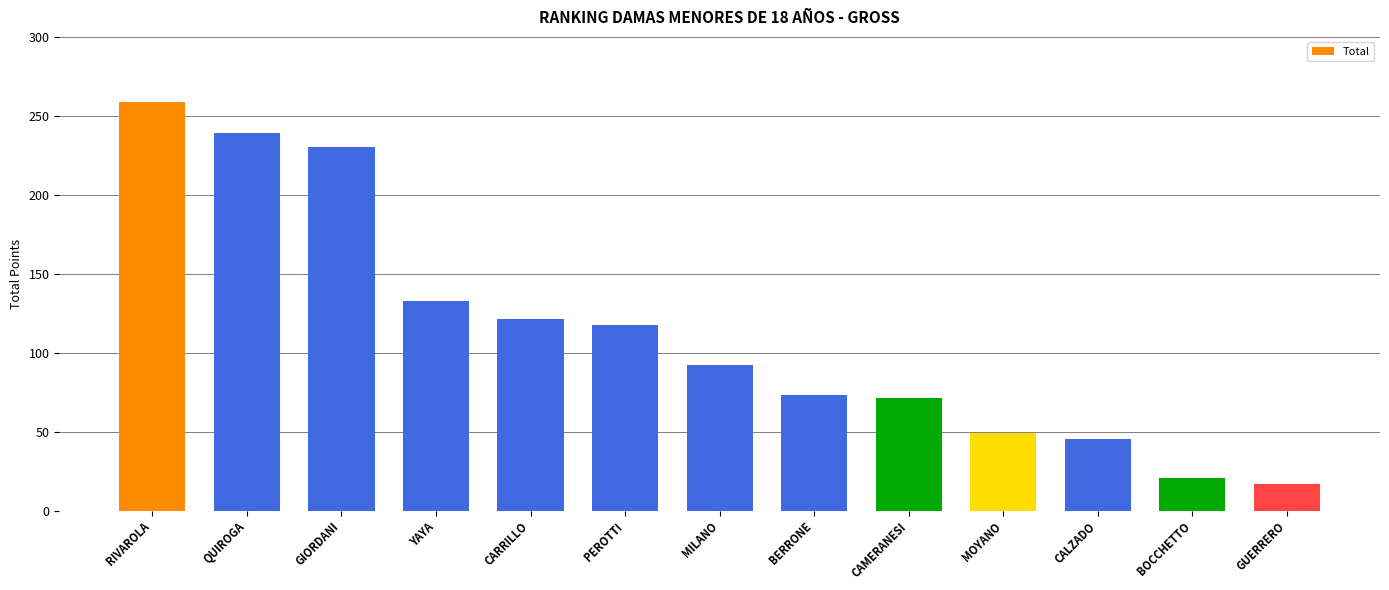

Reading left to right, extract all data points from this chart.

RIVAROLA=258.5	QUIROGA=239.0	GIORDANI=230.0	YAYA=133.0	CARRILLO=121.7	PEROTTI=117.5	MILANO=92.0	BERRONE=73.0	CAMERANESI=71.3	MOYANO=49.0	CALZADO=45.5	BOCCHETTO=20.6	GUERRERO=17.2